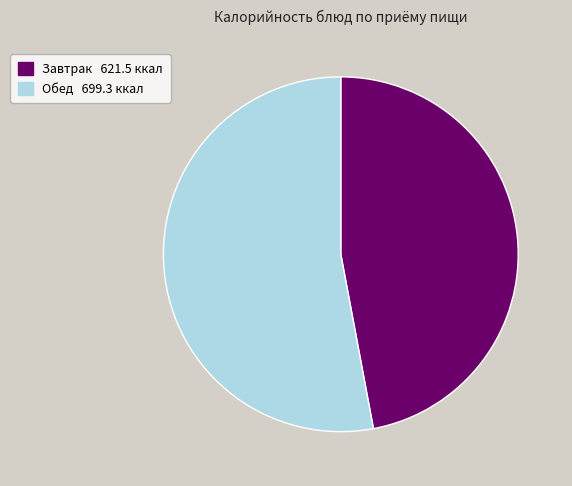

Approximately how many times larger is the value at Обед 699.3 ккал compared to Завтрак 621.5 ккал?

1.1